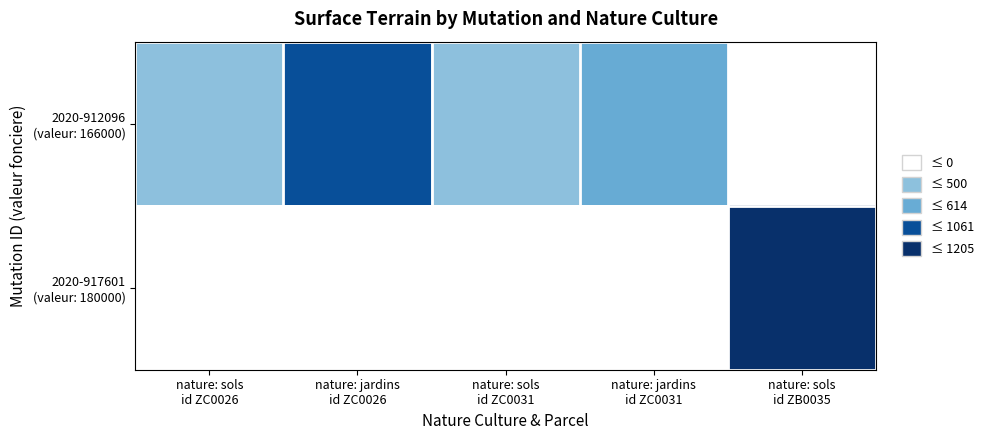

The 2020-912096 (valeur: 166000) series shows 614.0 at nature: jardins id ZC0031. True or false?

True